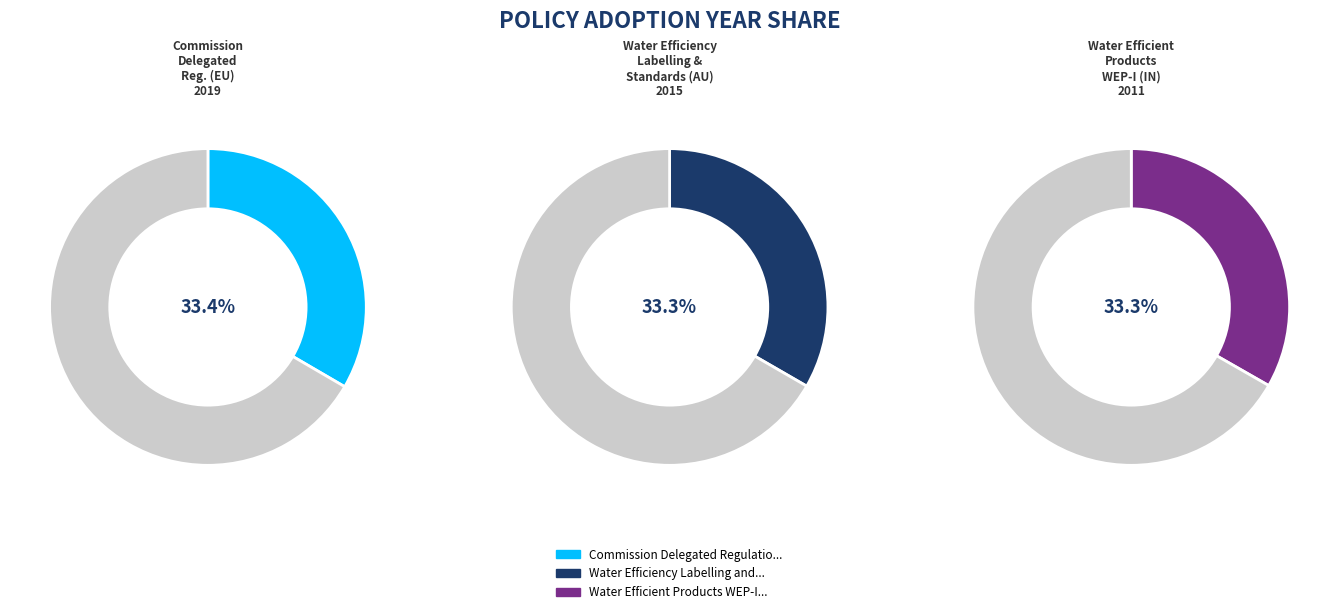

How many segments does this pie chart have?

3